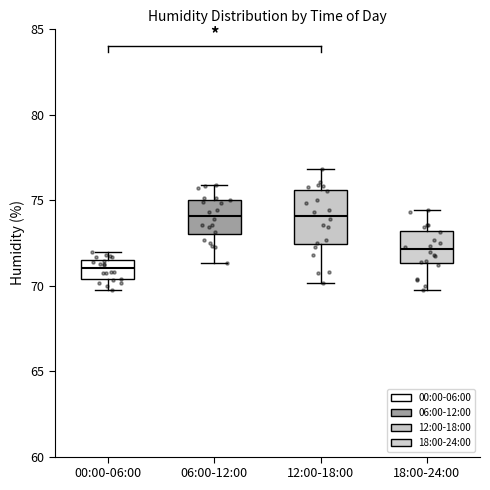

Which box is the tallest, from its lower edge to its upper edge?

12:00-18:00